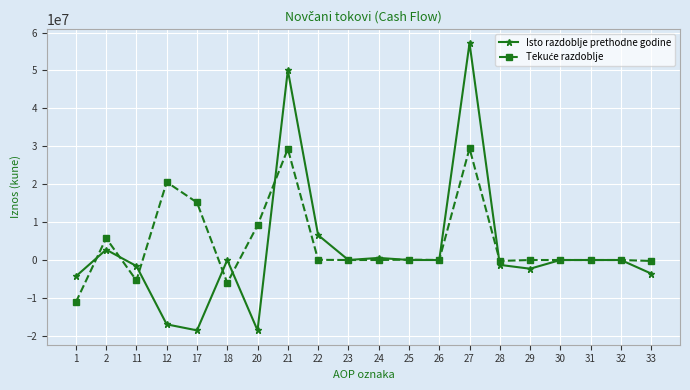

Which series has the largest range (max minus min)?

Isto razdoblje prethodne godine